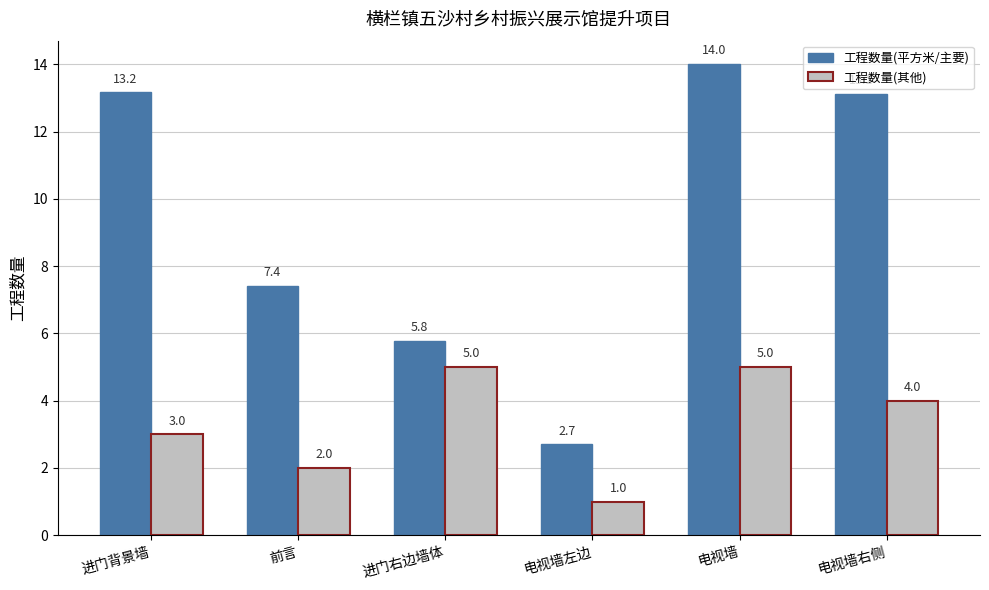

What are all the series names shown in the legend?

工程数量(平方米/主要), 工程数量(其他)